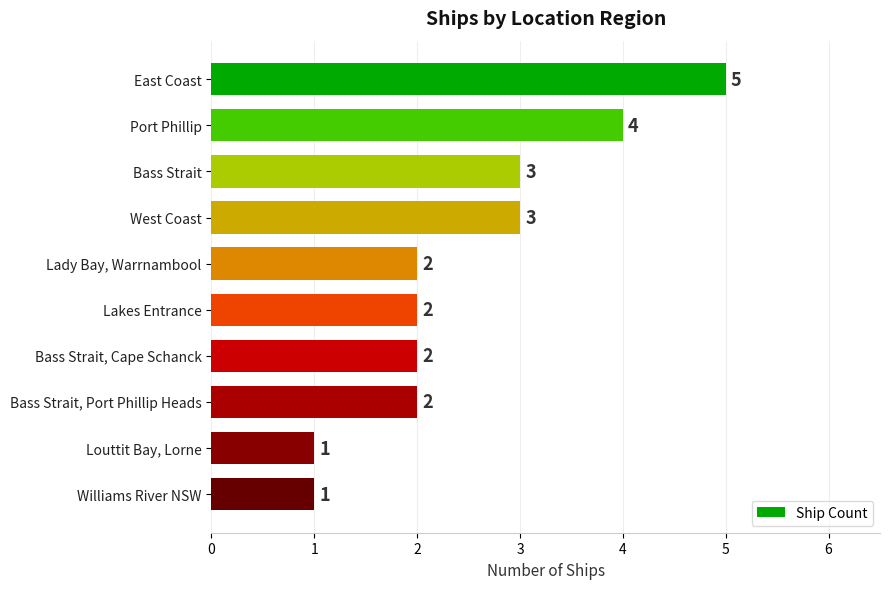

Approximately how many times larger is the value at Bass Strait compared to East Coast?

0.6